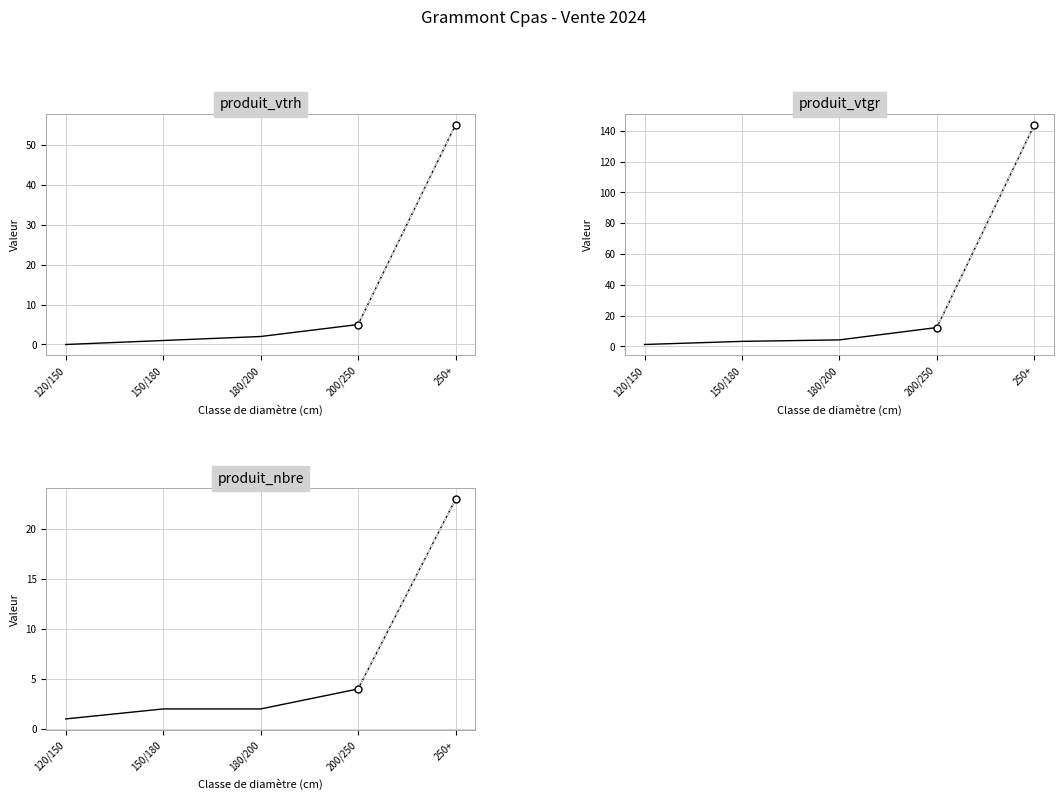

How many data points in produit_vtrh are less than 2?

2